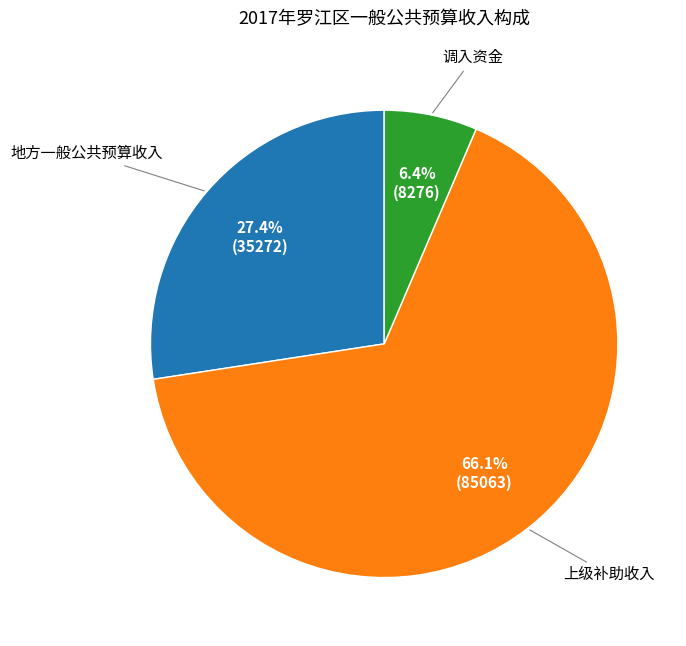

Is there a majority slice in this chart?

Yes